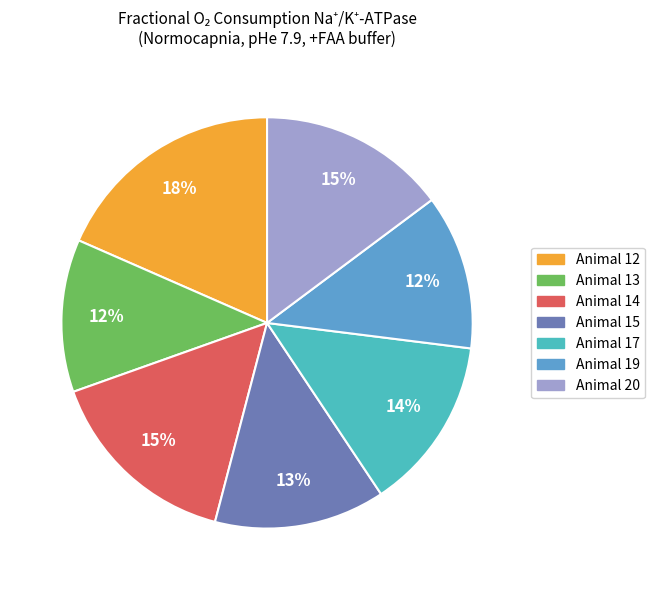

How many segments does this pie chart have?

7